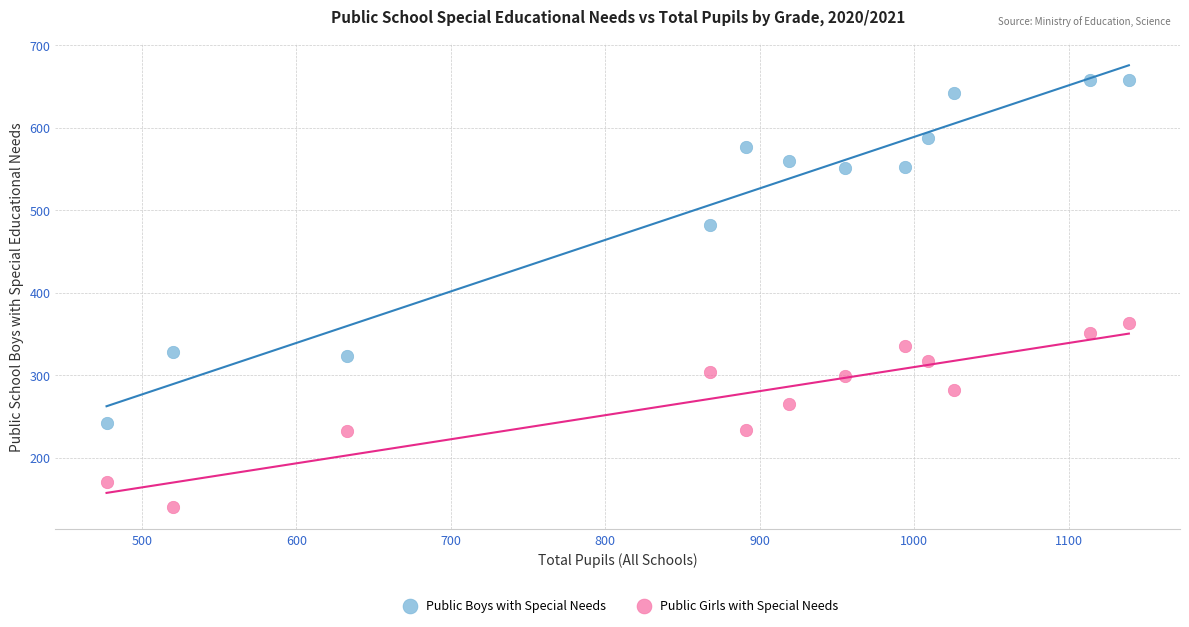

Across all data points, what is the range of Y values (max minus min)?

518